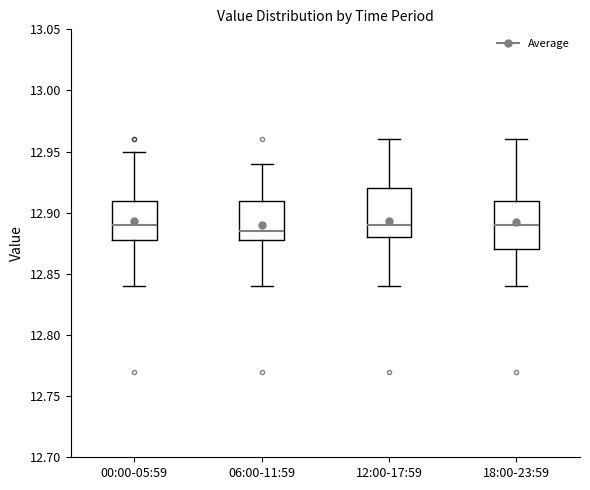

Reading left to right, transcribe this box plot: for each box, give where its median line is, the range the box spans, and where its two whiskers end, as read against the y-axis. The values are not printed on the chart, so give them approximately, as read against the axis.

00:00-05:59: median 12.890, box 12.880 to 12.910, whiskers 12.840 to 12.950
06:00-11:59: median 12.885, box 12.880 to 12.910, whiskers 12.840 to 12.940
12:00-17:59: median 12.890, box 12.880 to 12.920, whiskers 12.840 to 12.960
18:00-23:59: median 12.890, box 12.870 to 12.910, whiskers 12.840 to 12.960